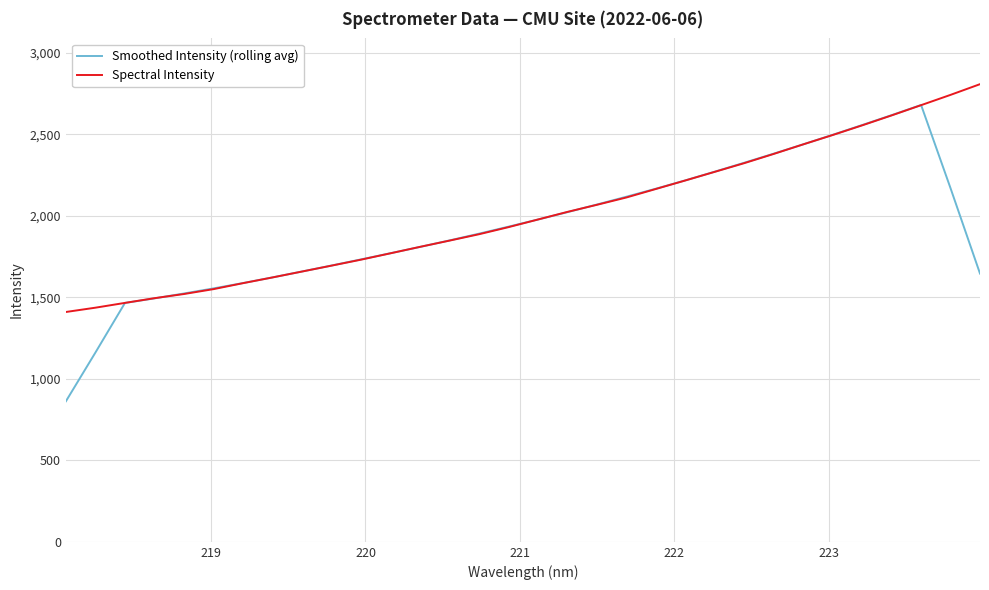

What is the maximum value for Smoothed Intensity (rolling avg)?

2681.1